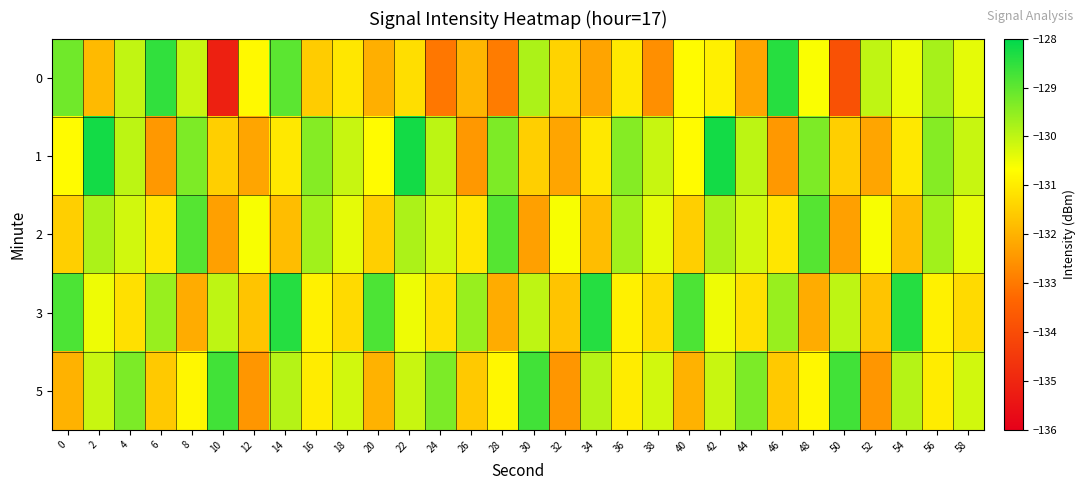

Reading left to right, extract all data points from this chart.

0: 0=-129.2	2=-131.9	4=-130.0	6=-128.5	8=-130.1	10=-135.2	12=-130.8	14=-129.0	16=-131.5	18=-131.1	20=-132.1	22=-131.2	24=-133.0	26=-131.9	28=-133.0	30=-129.8	32=-131.4	34=-132.2	36=-131.0	38=-132.6	40=-130.7	42=-130.9	44=-132.2	46=-128.4	48=-130.6	50=-133.9	52=-130.0	54=-130.5	56=-129.7	58=-130.4
1: 0=-130.7	2=-128.2	4=-130.0	6=-132.5	8=-129.3	10=-131.5	12=-132.2	14=-131.1	16=-129.4	18=-130.1	20=-130.7	22=-128.2	24=-130.0	26=-132.5	28=-129.3	30=-131.5	32=-132.2	34=-131.1	36=-129.4	38=-130.1	40=-130.7	42=-128.2	44=-130.0	46=-132.5	48=-129.3	50=-131.5	52=-132.2	54=-131.1	56=-129.4	58=-130.1
2: 0=-131.5	2=-129.8	4=-130.2	6=-131.1	8=-128.9	10=-132.3	12=-130.6	14=-131.8	16=-129.7	18=-130.4	20=-131.5	22=-129.8	24=-130.2	26=-131.1	28=-128.9	30=-132.3	32=-130.6	34=-131.8	36=-129.7	38=-130.4	40=-131.5	42=-129.8	44=-130.2	46=-131.1	48=-128.9	50=-132.3	52=-130.6	54=-131.8	56=-129.7	58=-130.4
3: 0=-128.8	2=-130.5	4=-131.2	6=-129.6	8=-132.1	10=-130.0	12=-131.7	14=-128.4	16=-130.9	18=-131.3	20=-128.8	22=-130.5	24=-131.2	26=-129.6	28=-132.1	30=-130.0	32=-131.7	34=-128.4	36=-130.9	38=-131.3	40=-128.8	42=-130.5	44=-131.2	46=-129.6	48=-132.1	50=-130.0	52=-131.7	54=-128.4	56=-130.9	58=-131.3
5: 0=-132.0	2=-130.1	4=-129.3	6=-131.6	8=-130.8	10=-128.7	12=-132.5	14=-129.9	16=-131.0	18=-130.2	20=-132.0	22=-130.1	24=-129.3	26=-131.6	28=-130.8	30=-128.7	32=-132.5	34=-129.9	36=-131.0	38=-130.2	40=-132.0	42=-130.1	44=-129.3	46=-131.6	48=-130.8	50=-128.7	52=-132.5	54=-129.9	56=-131.0	58=-130.2